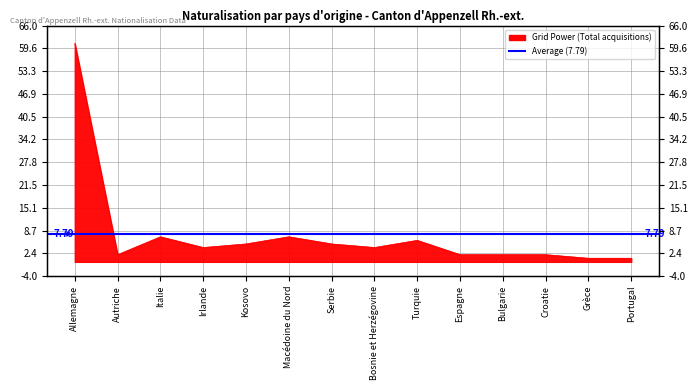

What is the maximum value shown in the chart?

61